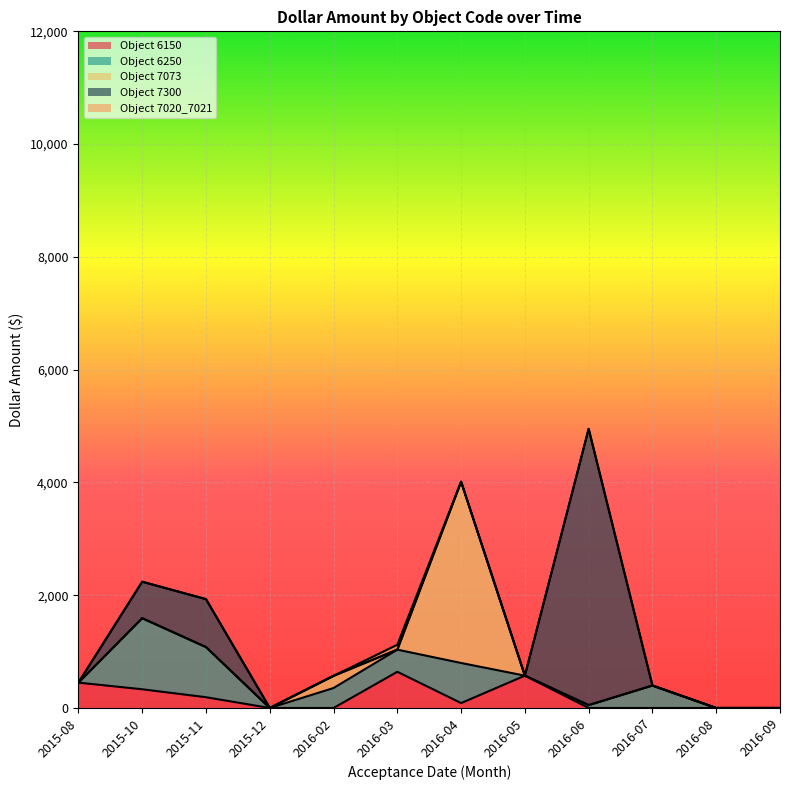

What is the difference between the Object 6150 line values at 2016-06 and 2016-03?

642.0